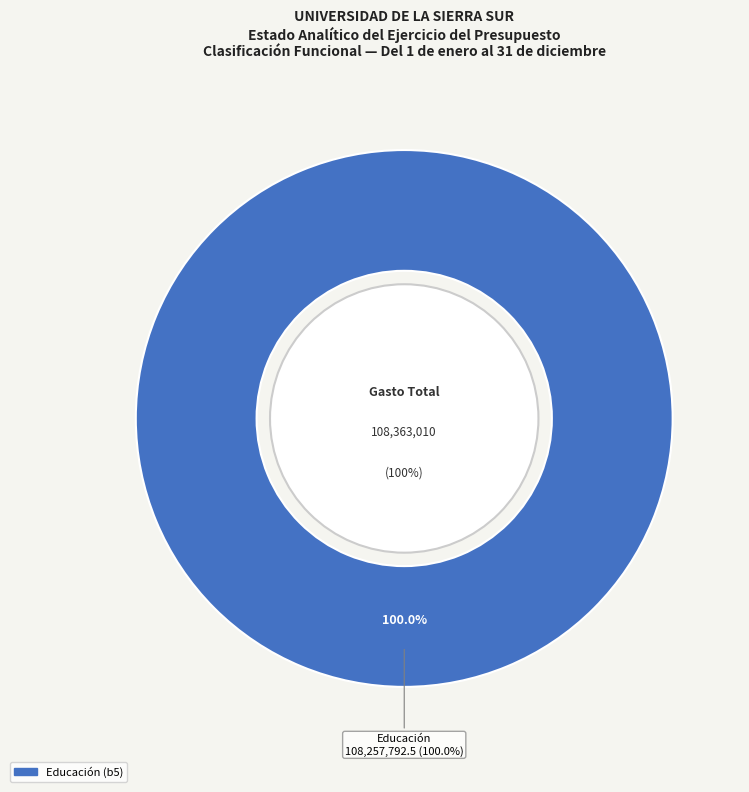

Which slice represents more than half of the pie?

Educación